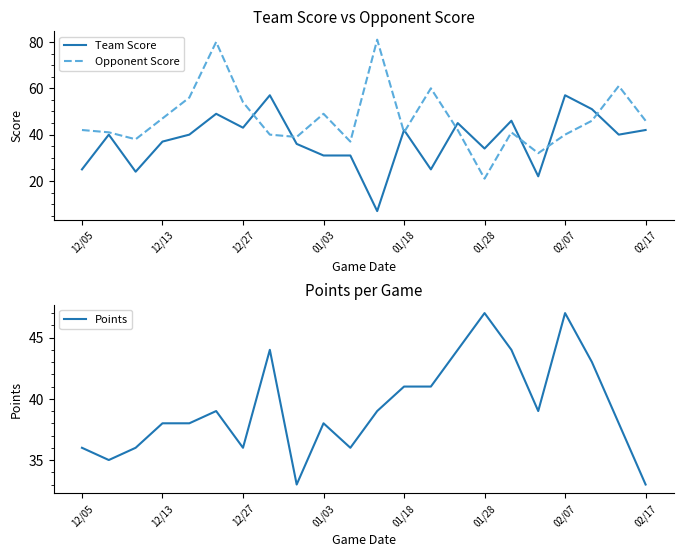

What is the approximate value of Points at 01/28?

47